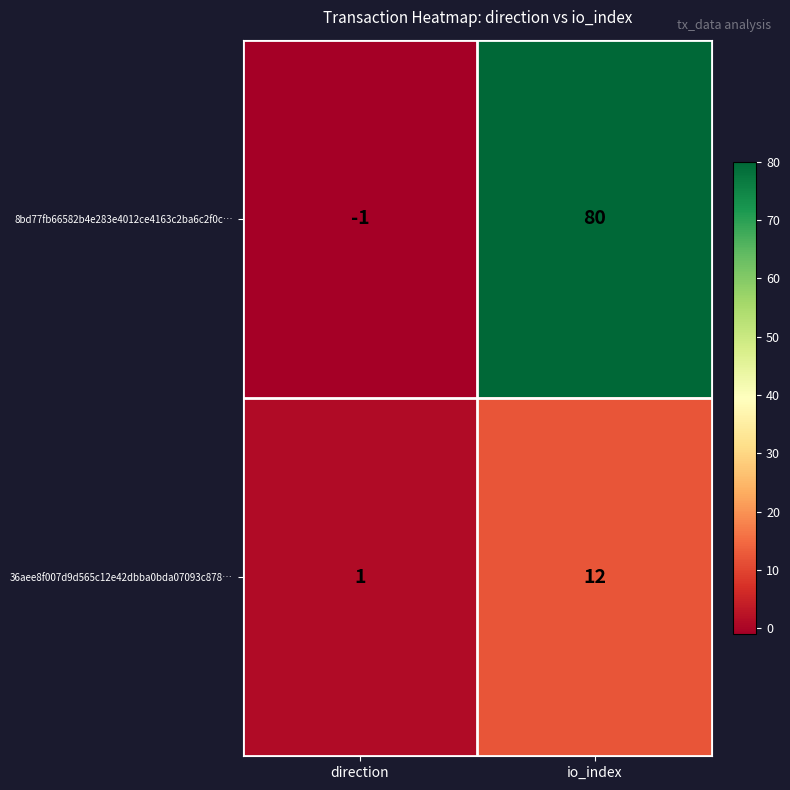

What is the difference between the highest and lowest values at io_index?

68